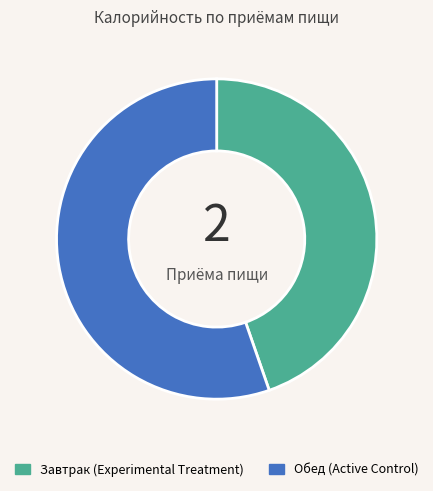

Which slice is the smallest?

Завтрак